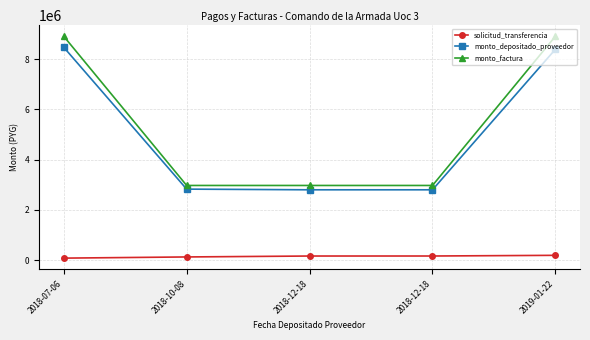

What is the lowest value of the monto_factura series?

2968601